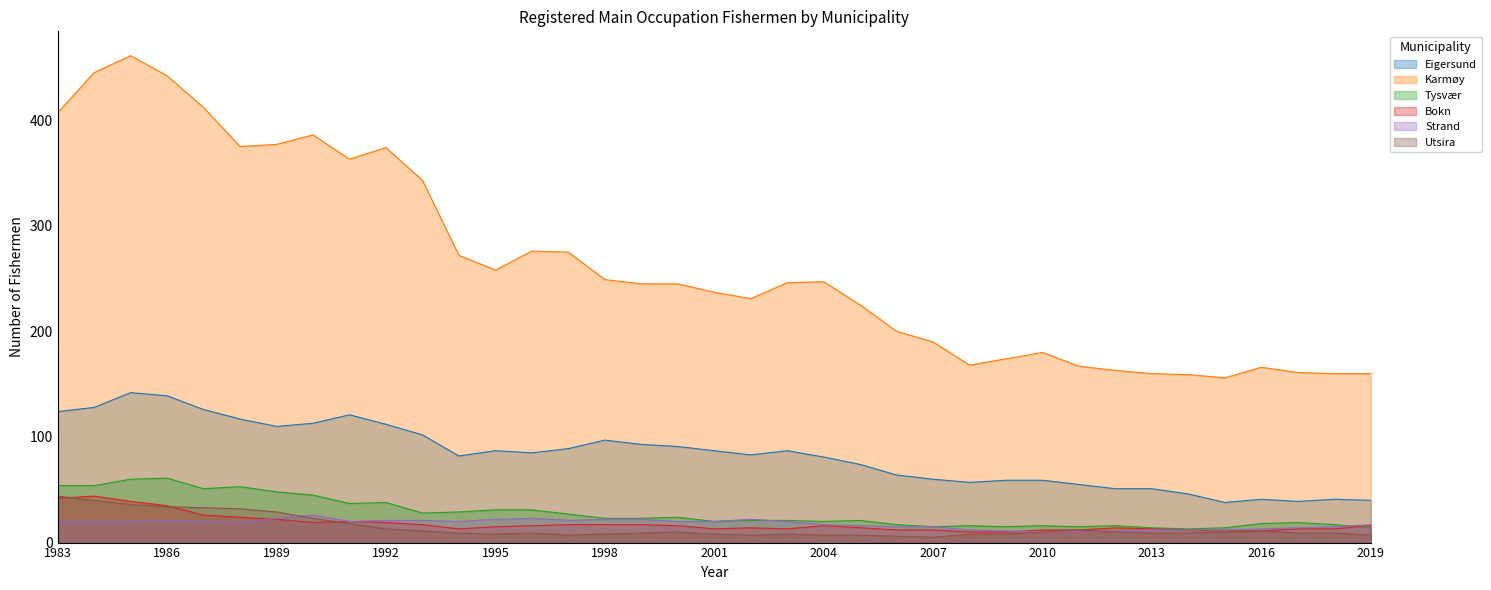

What are all the series names shown in the legend?

Eigersund, Karmøy, Tysvær, Bokn, Strand, Utsira